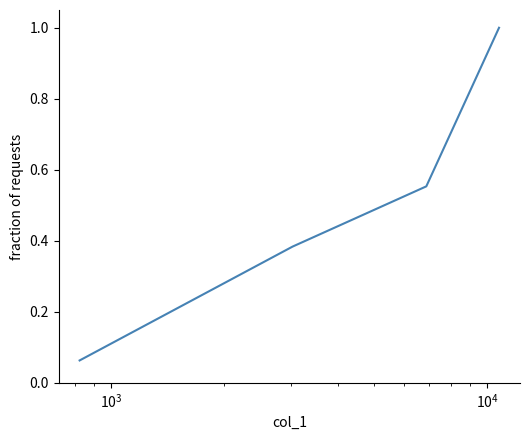

What is the average value?

0.5